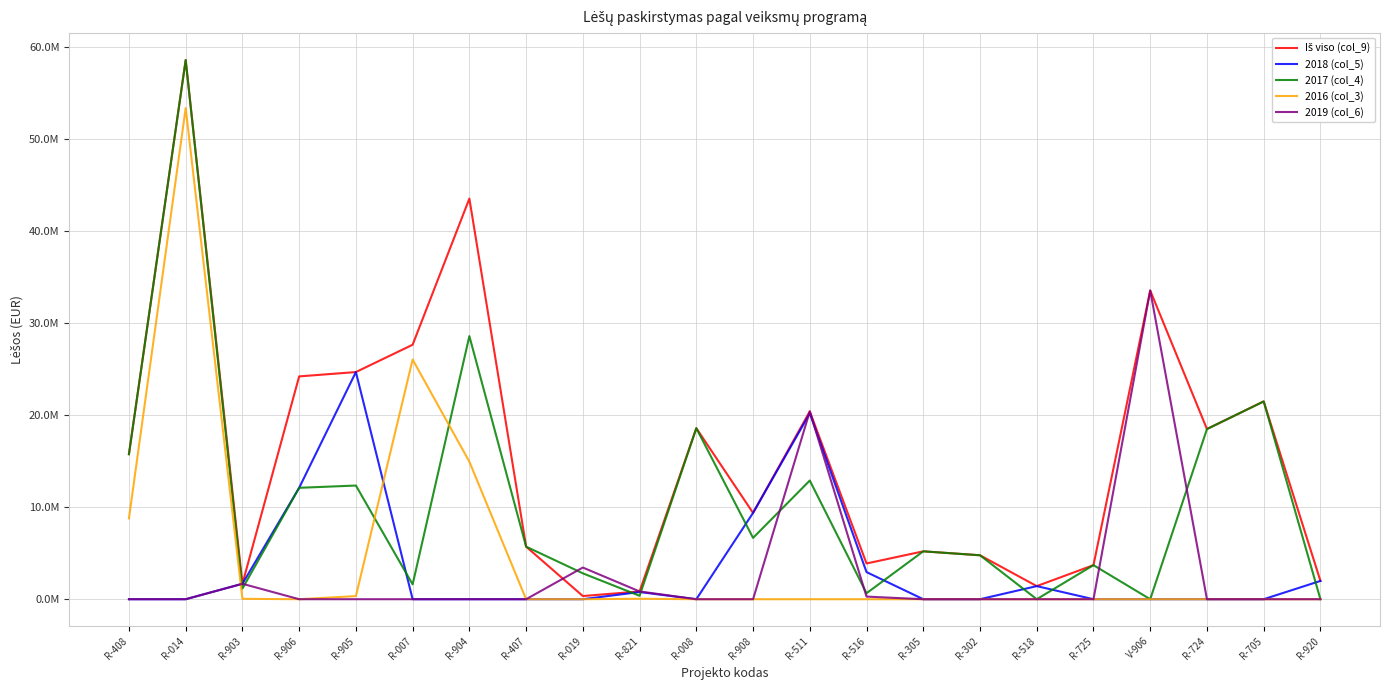

Reading left to right, list all the values displayed in this chart.

Iš viso (col_9): R-408=15769769.8	R-014=58618570.7	R-903=1679521.9	R-906=24226483.0	R-905=24697609.7	R-007=27668849.0	R-904=43558832.0	R-407=5716603.0	R-019=344894.7	R-821=845511.2	R-008=18592182.0	R-908=9385275.2	R-511=20420610.9	R-516=3885626.2	R-305=5206546.0	R-302=4778154.1	R-518=1424689.0	R-725=3703591.5	V-906=33563426.0	R-724=18500301.1	R-705=21505609.3	R-920=1989252.1
2018 (col_5): R-408=0.0	R-014=0.0	R-903=1679521.9	R-906=12113241.5	R-905=24697609.7	R-007=0.0	R-904=0.0	R-407=0.0	R-019=0.0	R-821=782667.4	R-008=0.0	R-908=9385275.2	R-511=20215649.6	R-516=2948741.3	R-305=0.0	R-302=0.0	R-518=1424689.0	R-725=0.0	V-906=0.0	R-724=0.0	R-705=0.0	R-920=1989252.1
2017 (col_4): R-408=15769769.8	R-014=58618570.7	R-903=1153941.3	R-906=12113241.5	R-905=12359229.8	R-007=1613209.0	R-904=28606540.0	R-407=5716603.0	R-019=2814114.7	R-821=372670.7	R-008=18592182.0	R-908=6669208.3	R-511=12903080.1	R-516=650941.9	R-305=5206546.0	R-302=4778154.1	R-518=0.0	R-725=3703591.5	V-906=0.0	R-724=18500301.1	R-705=21505609.3	R-920=0.0
2016 (col_3): R-408=8788141.6	R-014=53400324.3	R-903=45178.0	R-906=0.0	R-905=338443.5	R-007=26055640.0	R-904=14952292.0	R-407=0.0	R-019=0.0	R-821=50000.0	R-008=0.0	R-908=0.0	R-511=0.0	R-516=0.0	R-305=0.0	R-302=0.0	R-518=0.0	R-725=0.0	V-906=0.0	R-724=0.0	R-705=0.0	R-920=0.0
2019 (col_6): R-408=0.0	R-014=0.0	R-903=1679521.9	R-906=0.0	R-905=0.0	R-007=0.0	R-904=0.0	R-407=0.0	R-019=3444893.7	R-821=845512.2	R-008=0.0	R-908=0.0	R-511=20420610.9	R-516=285943.0	R-305=0.0	R-302=0.0	R-518=0.0	R-725=0.0	V-906=33563426.0	R-724=0.0	R-705=0.0	R-920=0.0